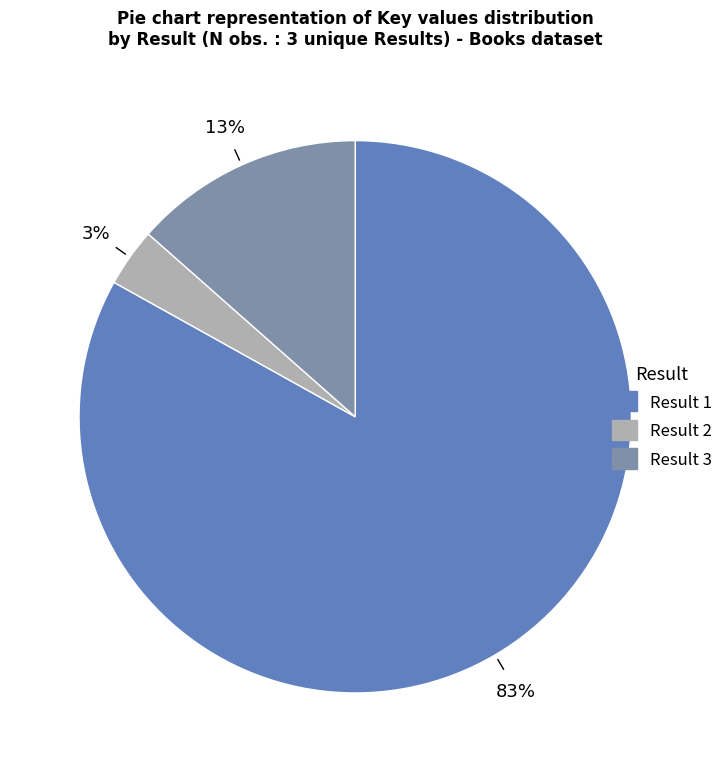

How many segments does this pie chart have?

3